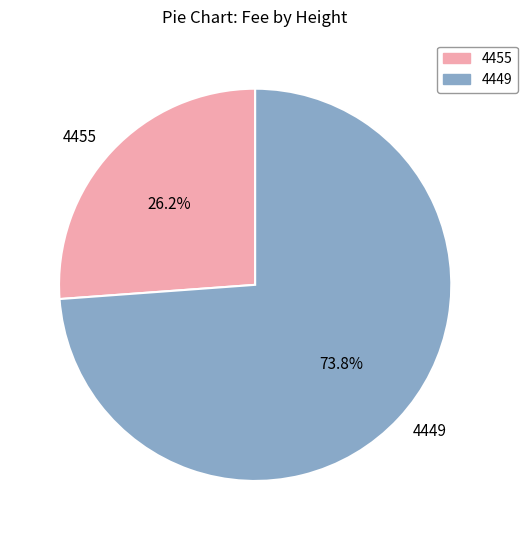

Combined, what portion of the pie is 4449 and 4455?

100.0%